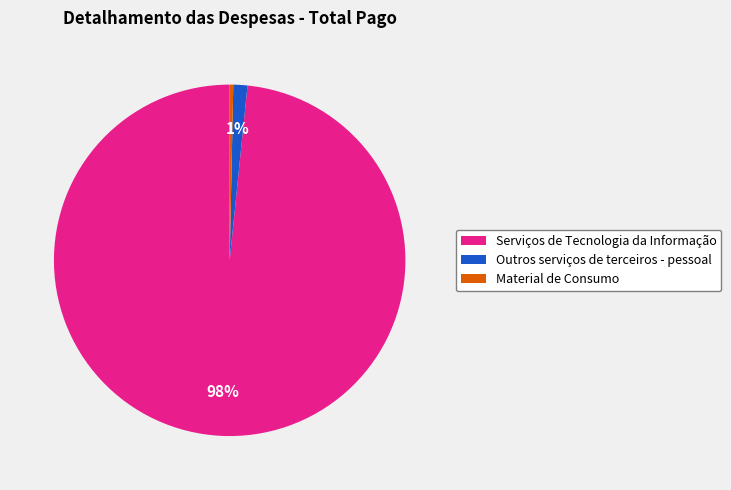

Which category has the smallest portion of the pie?

Material de Consumo